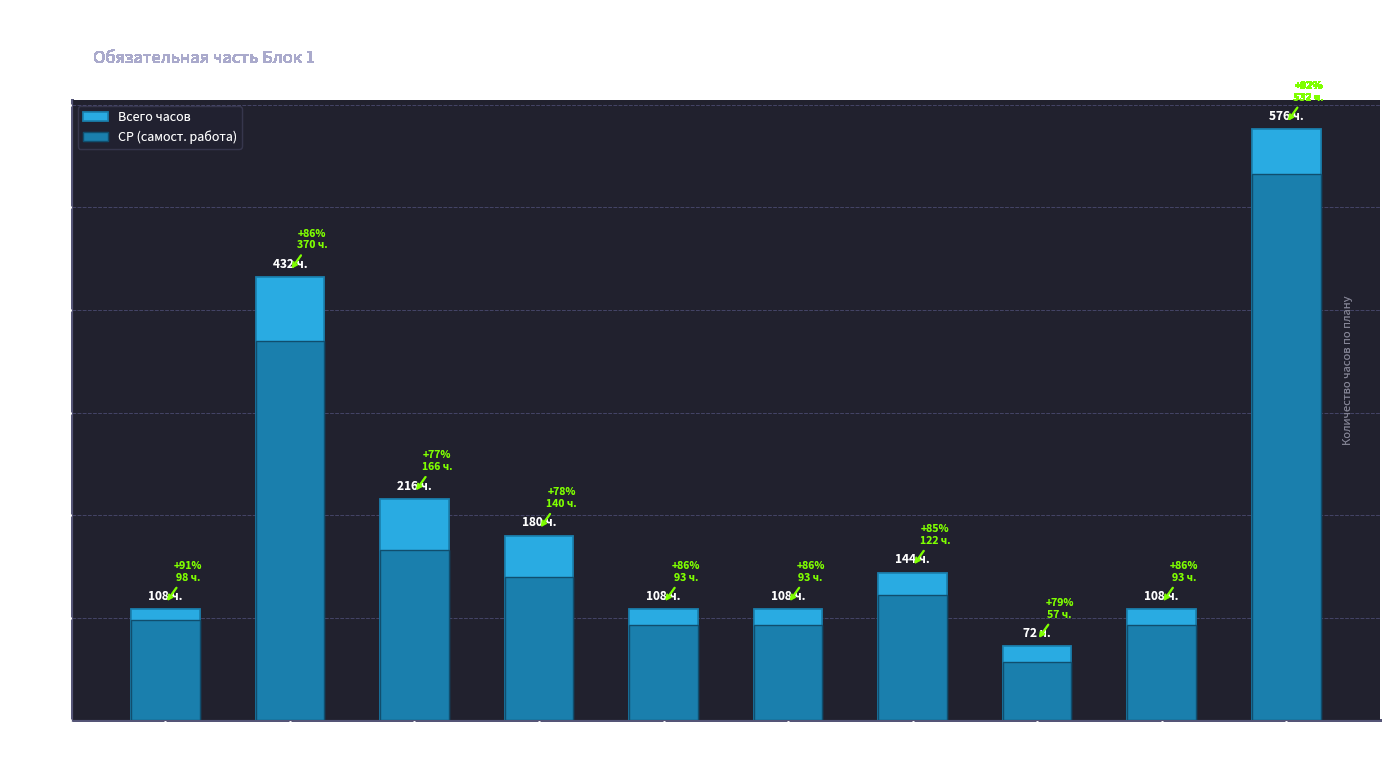

Rank the series by their average value, from lowest to highest.

СР (самост. работа), Всего часов